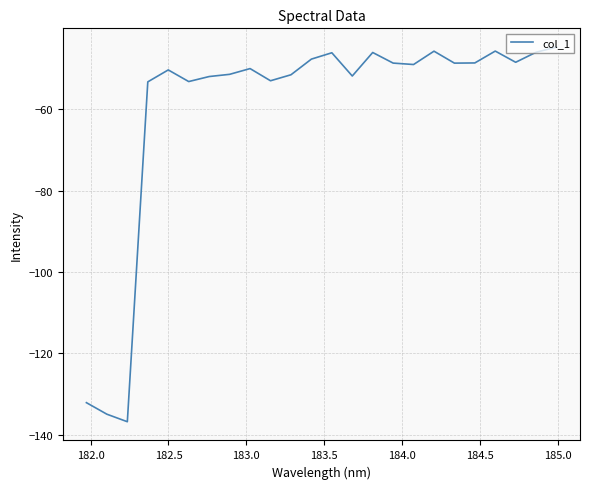

What is the difference between the maximum and minimum values?

92.1